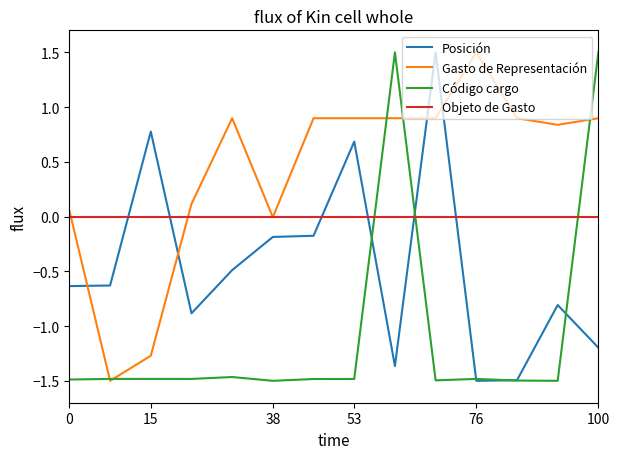

Rank the series by their average value, from lowest to highest.

Código cargo, Posición, Objeto de Gasto, Gasto de Representación